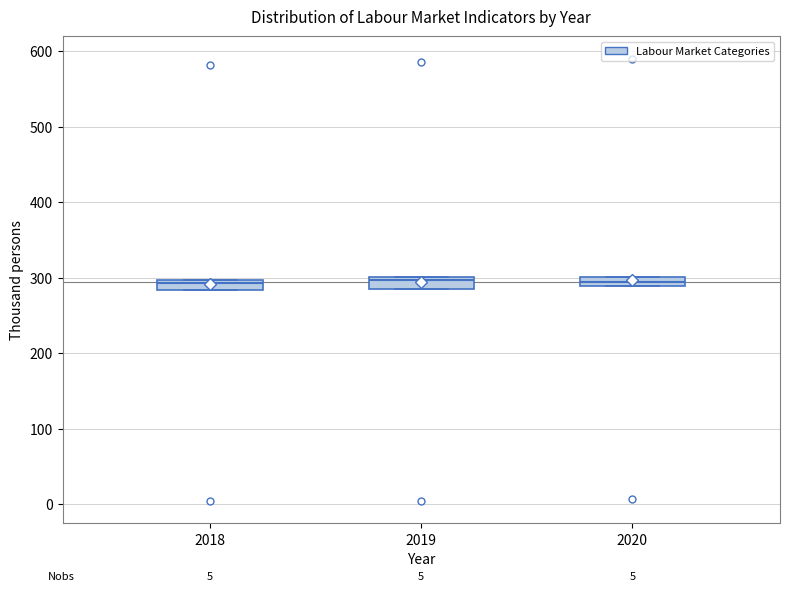

Where is the upper edge of the box at x = 2019 on the y-axis? The values are not printed on the chart, so give them approximately, as read against the axis.

300